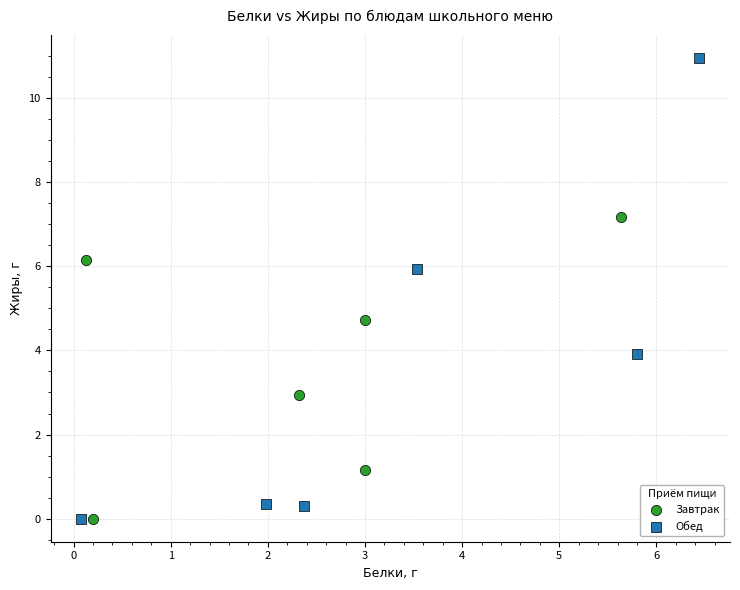

Which series contains the highest Y value?

Обед